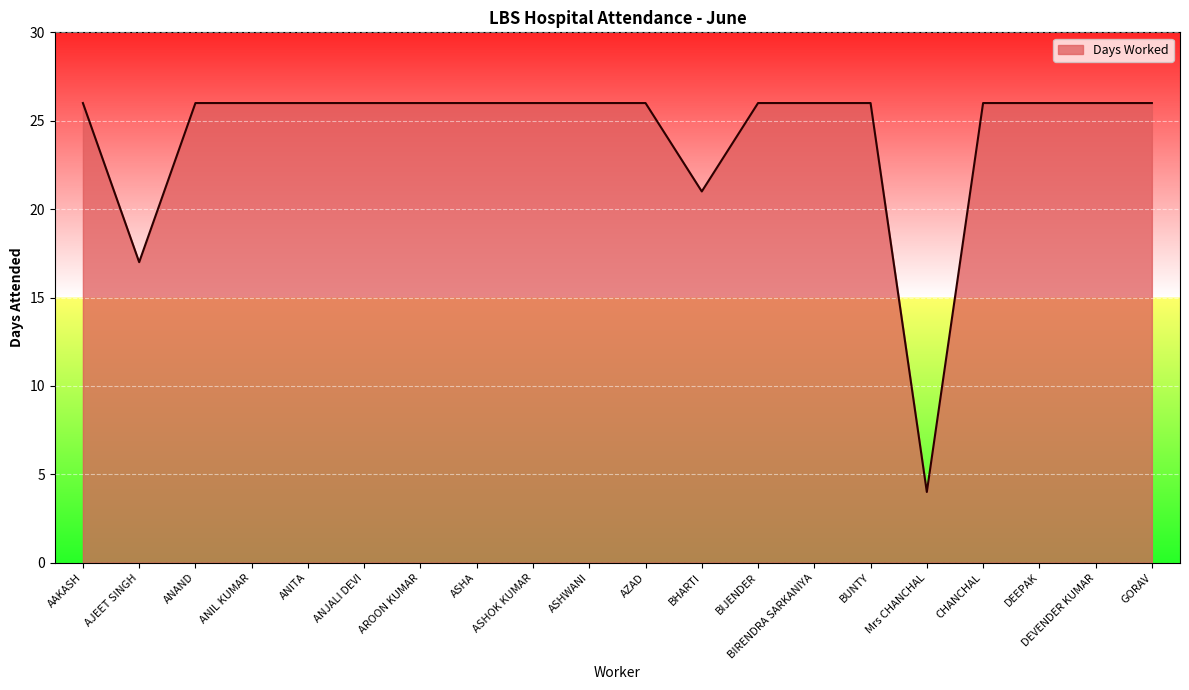

Where is the data nearest to the value 15?

AJEET SINGH